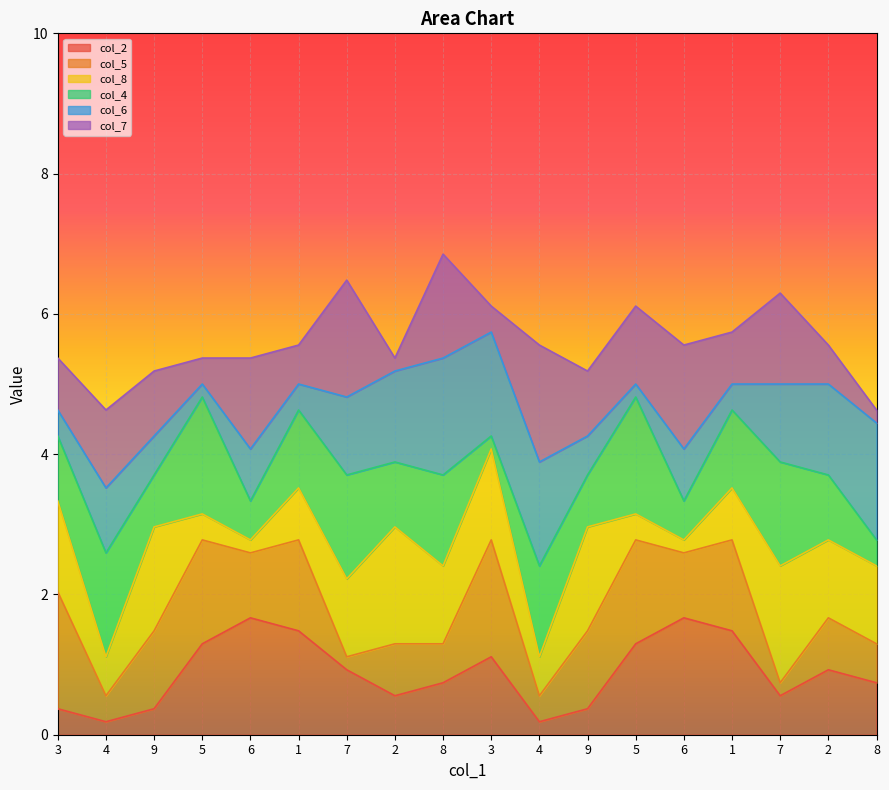

Is it true that col_4 equals 5 at 2?

True